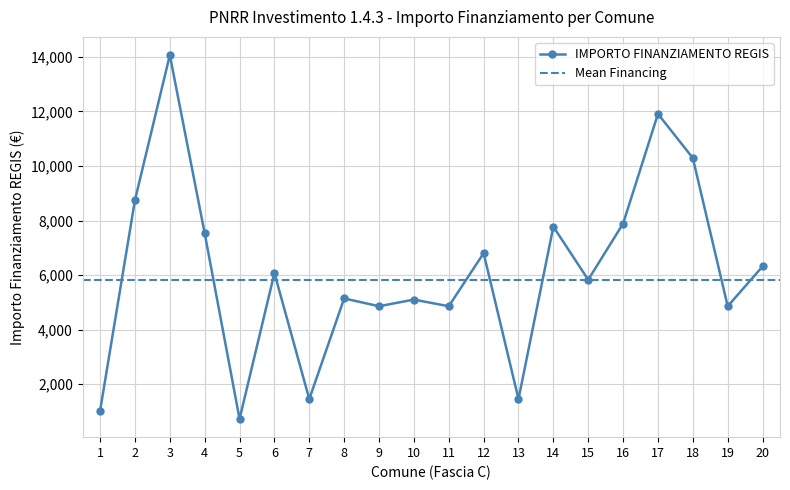

How many interior local peaks (higher than both neighbors) does the data have?

7